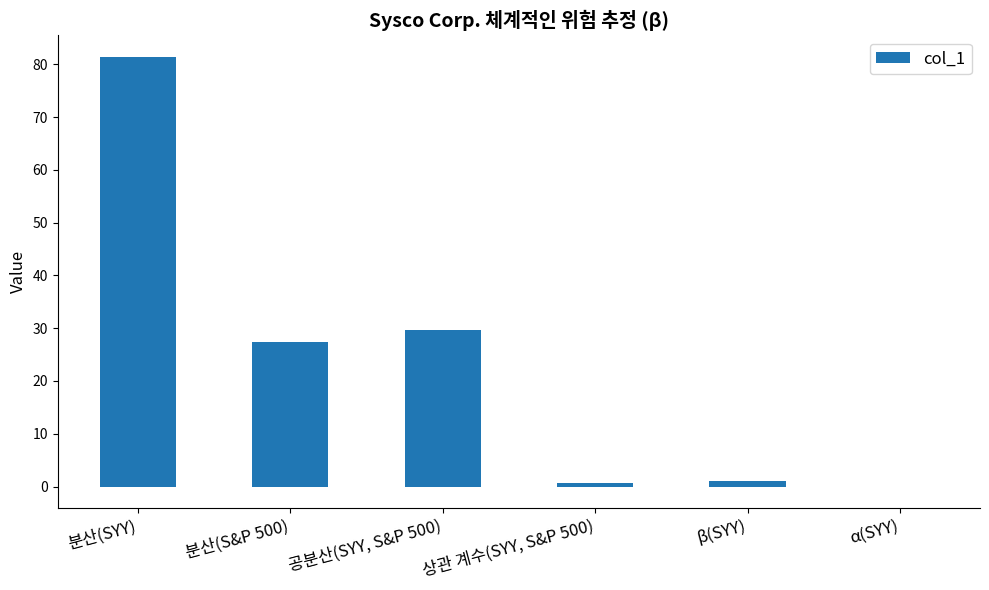

Is it true that the value at 공분산(SYY, S&P 500) is 9.7?

False